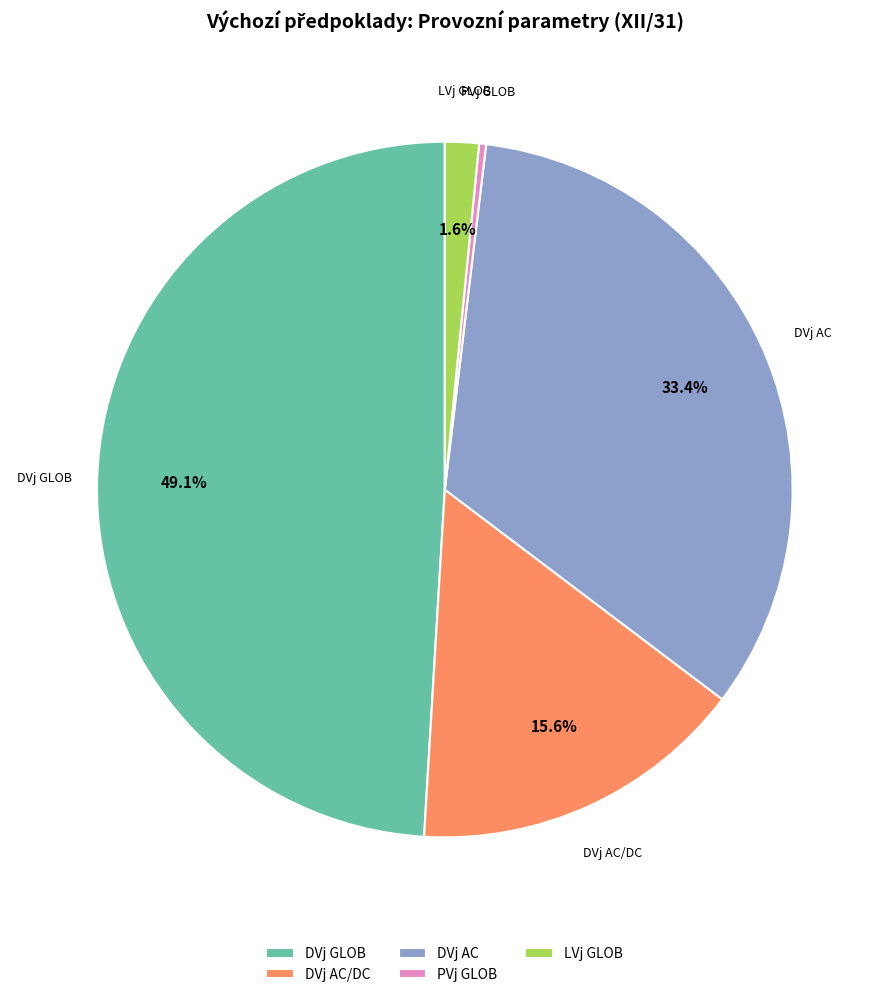

Does any single category account for the majority?

No